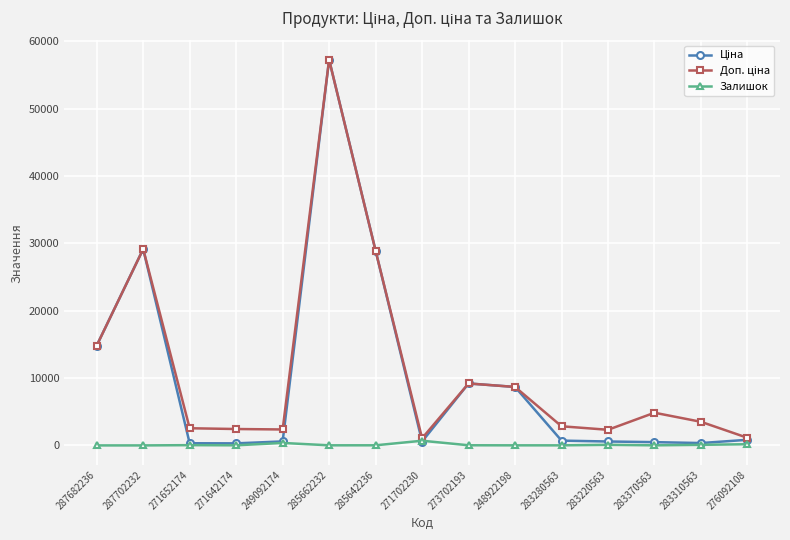

True or false: Залишок has a value of 14.0 at 271642174.

True